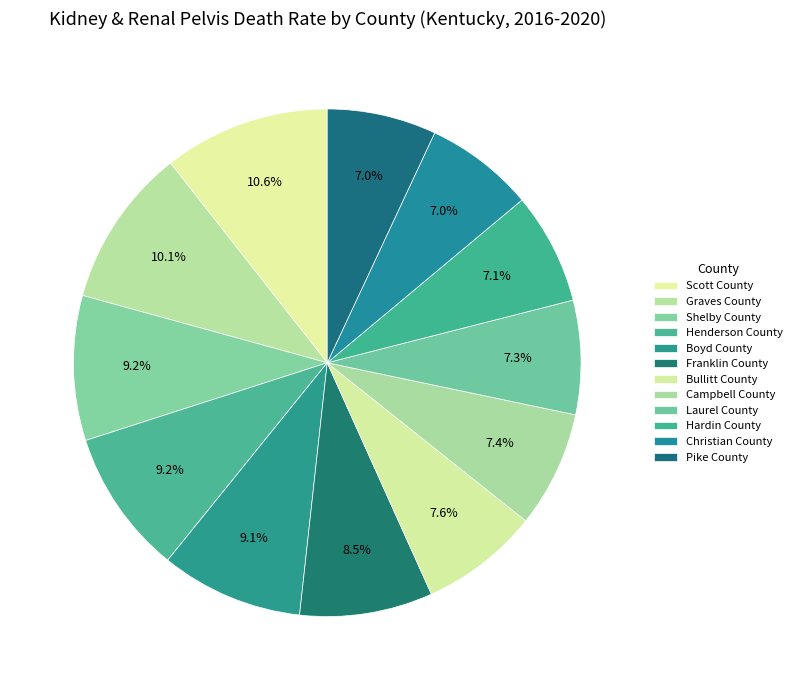

To the nearest percent, what percentage of the pie is Christian County?

7%